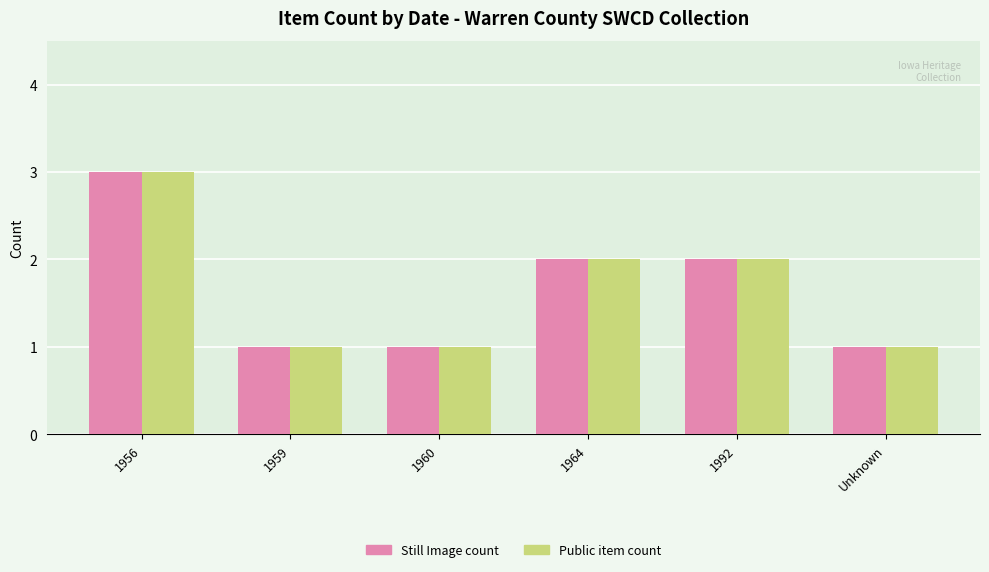

What are all the series names shown in the legend?

Still Image count, Public item count